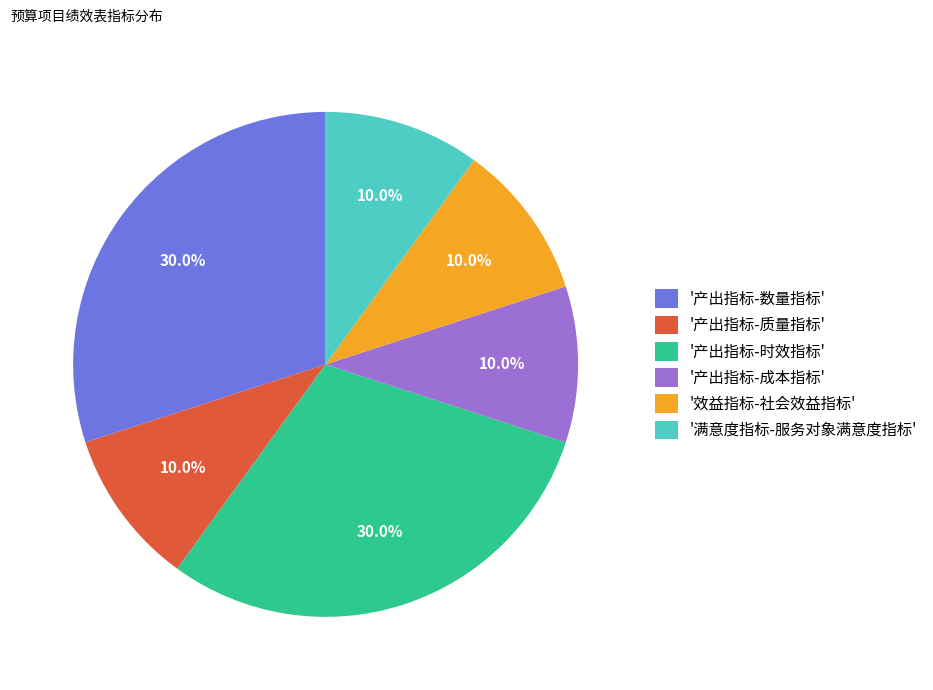

What is the total percentage of '效益指标-社会效益指标' and '产出指标-数量指标'?

40.0%